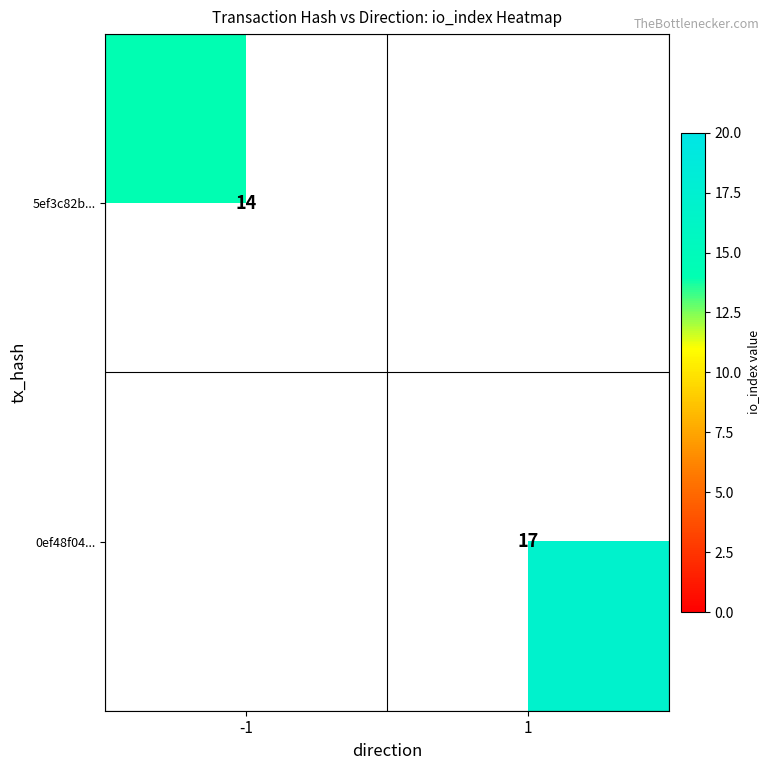

Is it true that 5ef3c82b... equals 14 at -1?

True